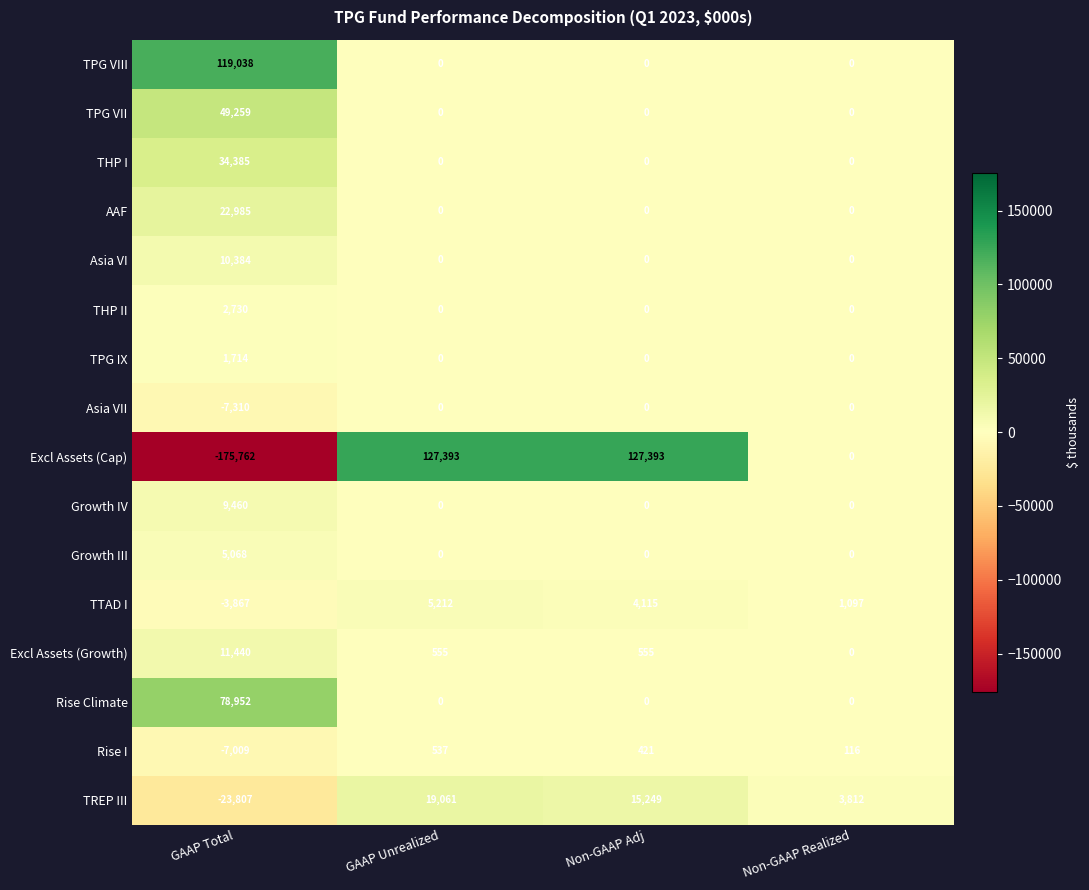

The value of Asia VII at GAAP Unrealized is 0. True or false?

True